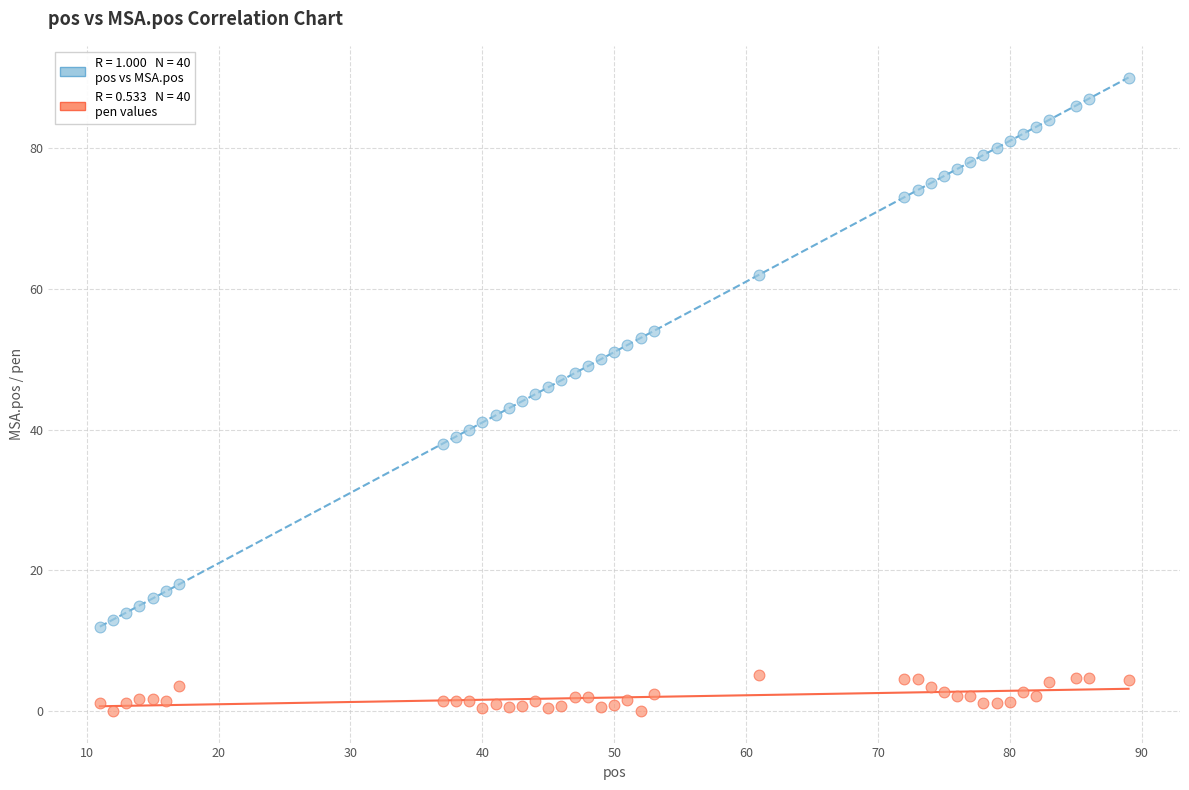

Across all data points, what is the range of Y values (max minus min)?

90.0